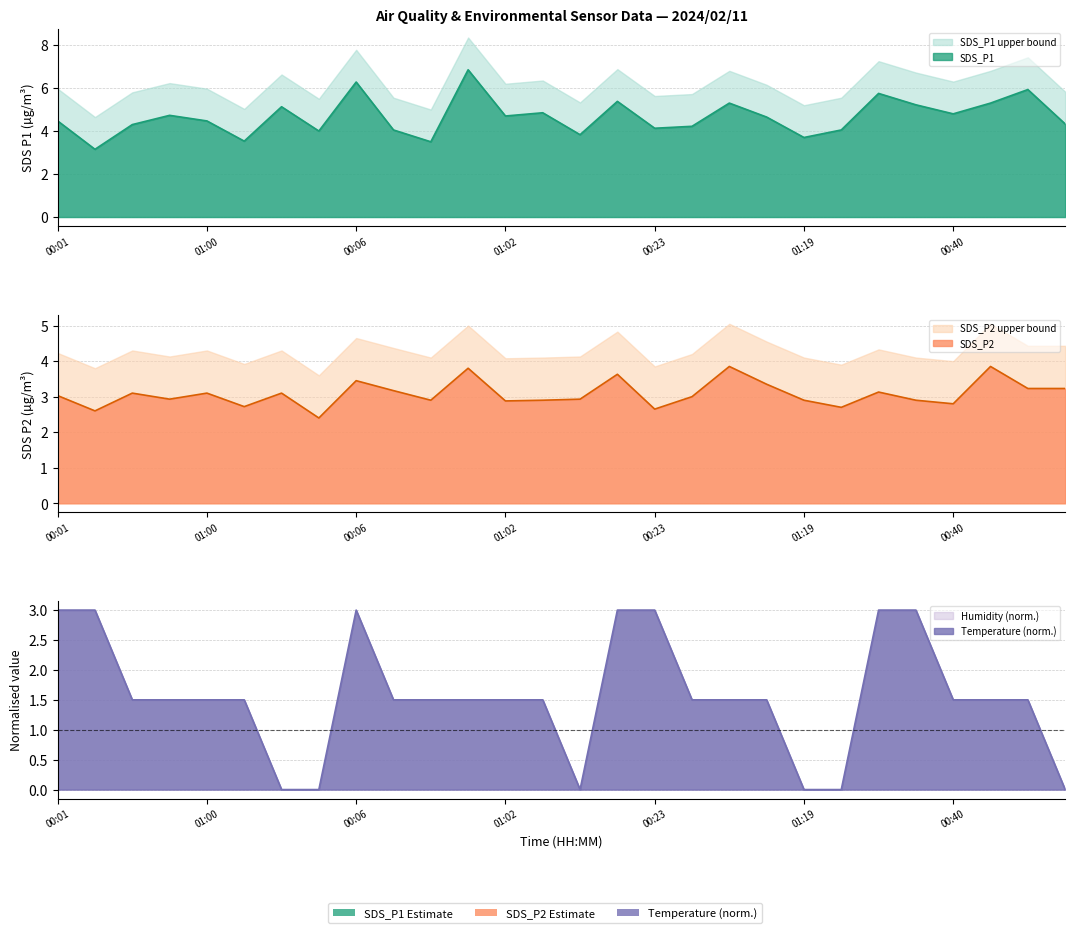

Reading left to right, extract all data points from this chart.

SDS_P1: 4.5	3.1	4.3	4.7	4.5	3.5	5.1	4.0	6.3	4.0	3.5	6.8	4.7	4.8	3.8	5.4	4.1	4.2	5.3	4.7	3.7	4.0	5.8	5.2	4.8	5.3	5.9	4.3
SDS_P2: 3.0	2.6	3.1	2.9	3.1	2.7	3.1	2.4	3.5	3.2	2.9	3.8	2.9	2.9	2.9	3.6	2.6	3.0	3.9	3.4	2.9	2.7	3.1	2.9	2.8	3.9	3.2	3.2
Temp: 3.0	3.0	1.5	1.5	1.5	1.5	0.0	0.0	3.0	1.5	1.5	1.5	1.5	1.5	0.0	3.0	3.0	1.5	1.5	1.5	0.0	0.0	3.0	3.0	1.5	1.5	1.5	0.0